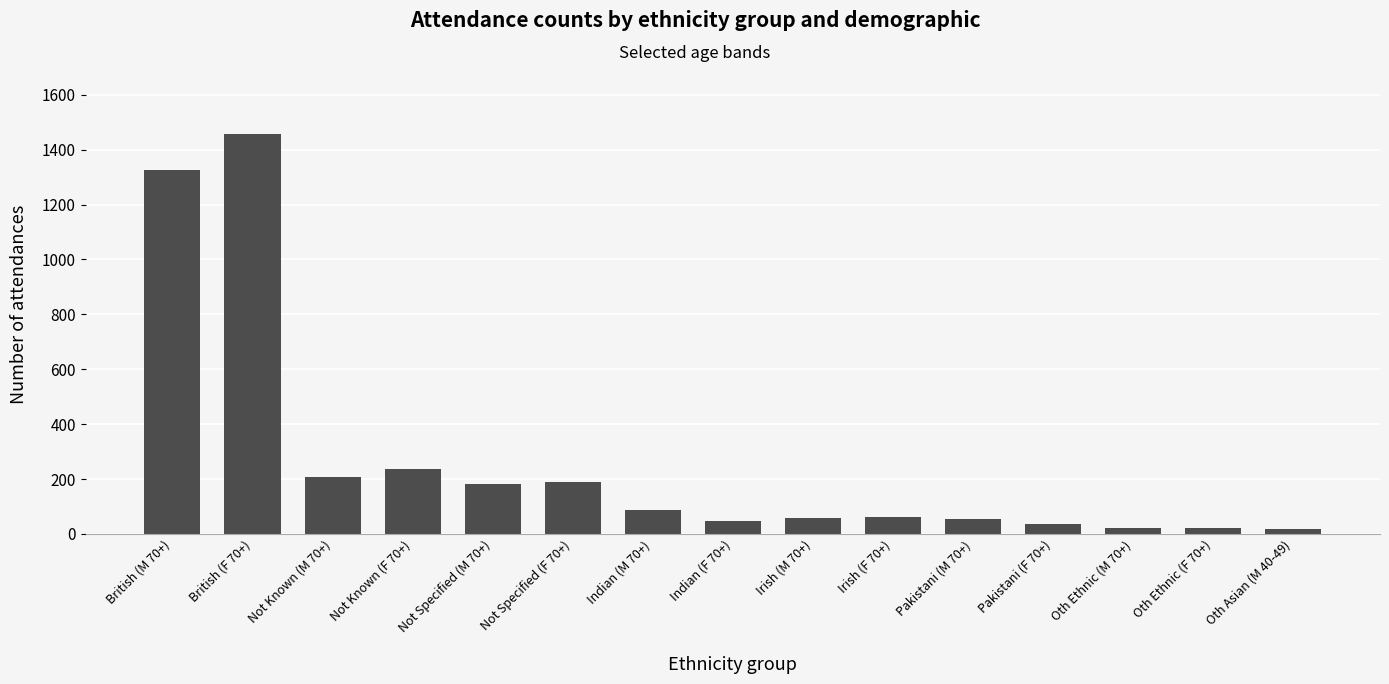

Where is the data nearest to the value 737?

Not Known (F 70+)